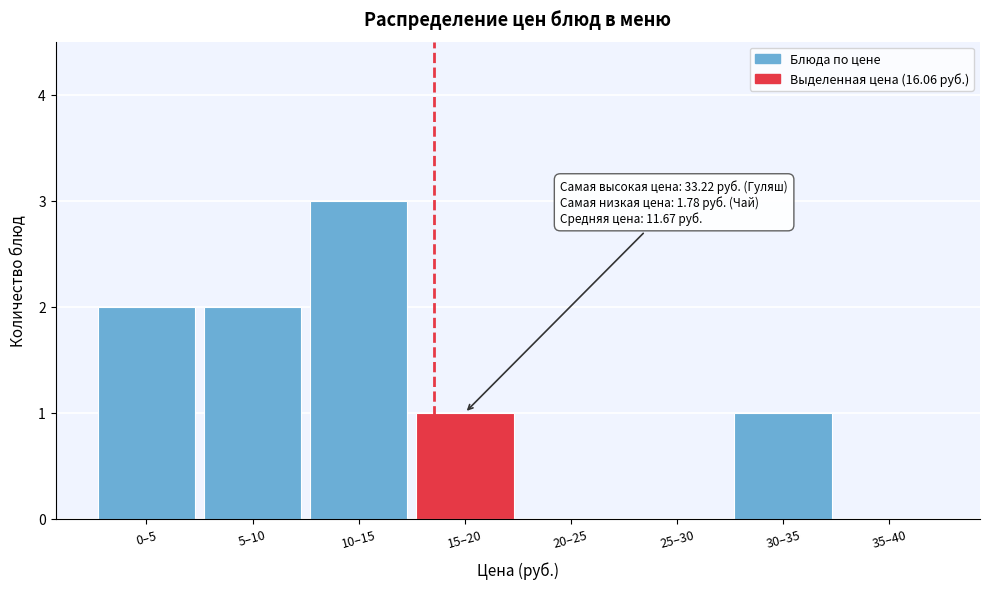

Reading left to right, extract all data points from this chart.

0–5=2	5–10=2	10–15=3	15–20=1	20–25=0	25–30=0	30–35=1	35–40=0